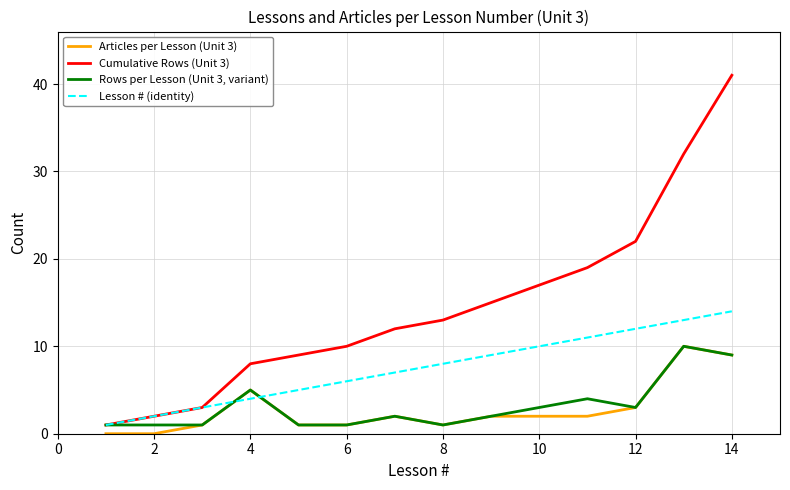

Which series has the largest range (max minus min)?

Cumulative Rows (Unit 3)